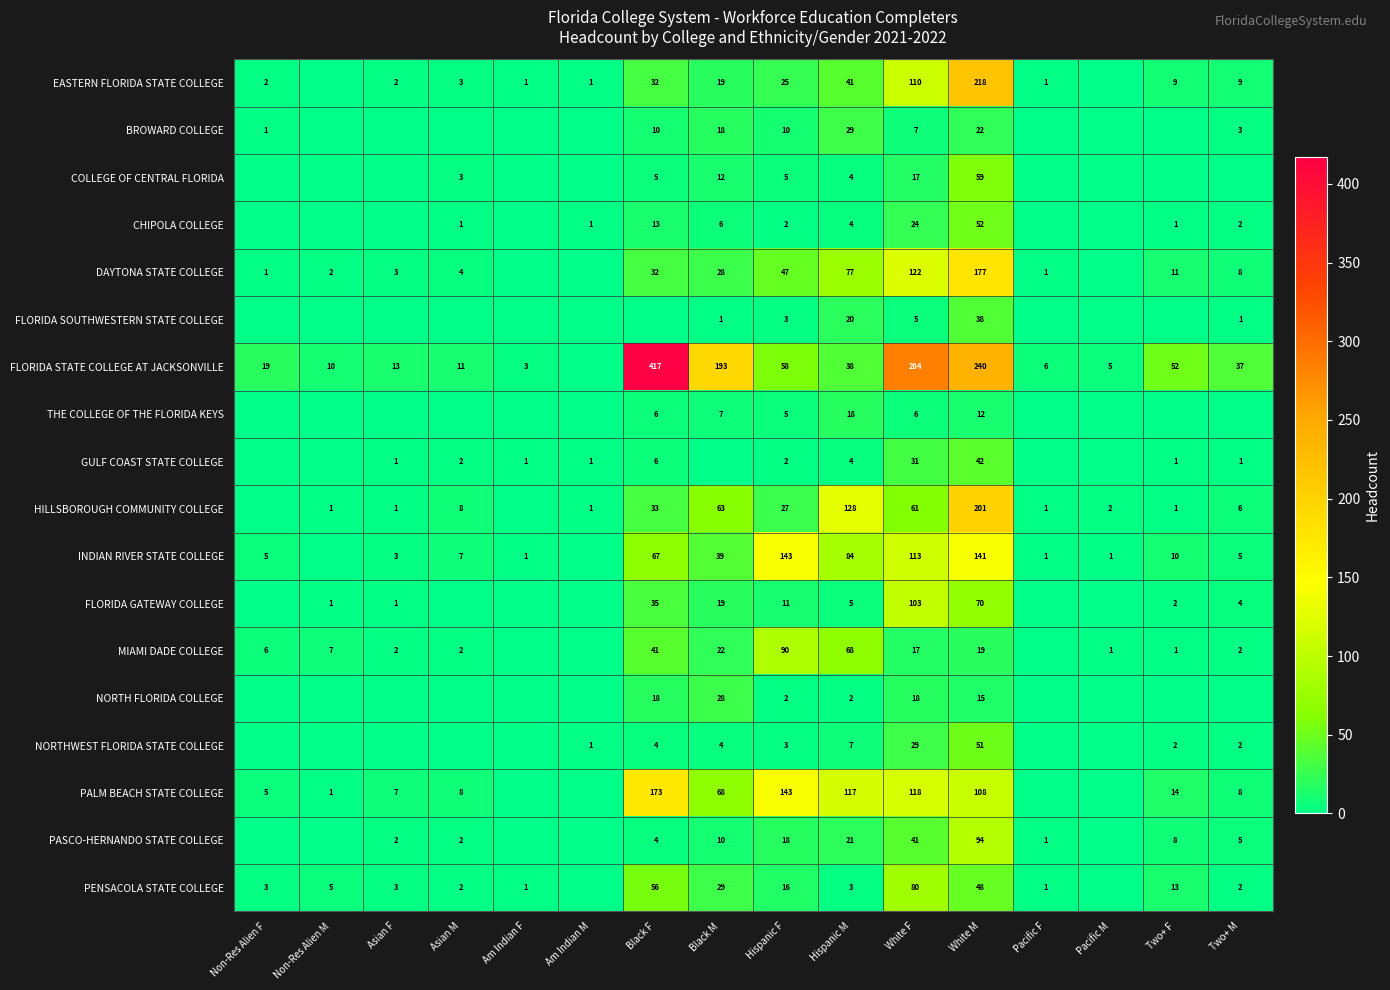

Between Hispanic F and Hispanic M, which series saw the biggest shift?

HILLSBOROUGH COMMUNITY COLLEGE